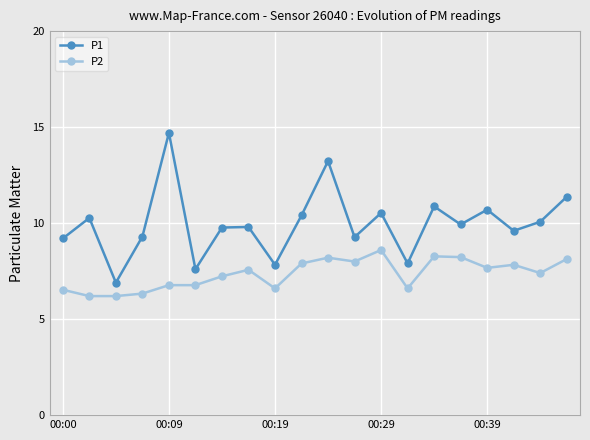

Which series has the largest total across all categories?

P1